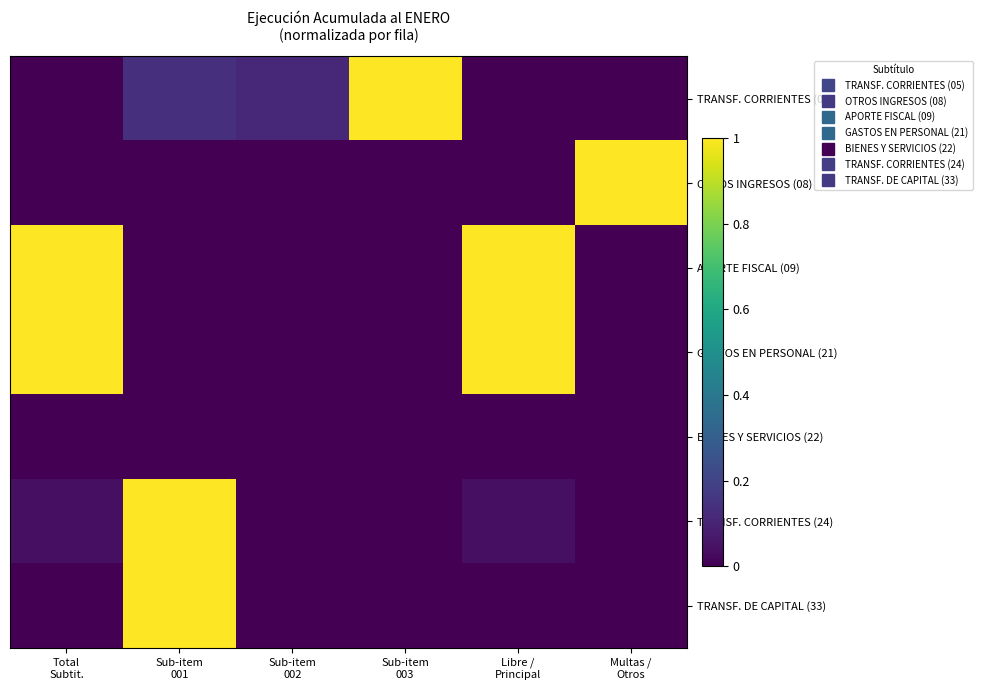

What is the total value across all series at Sub-item
003?

1.0